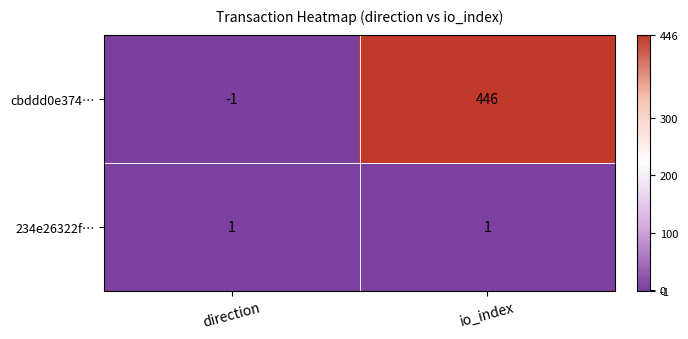

What is the maximum value shown in the chart?

446